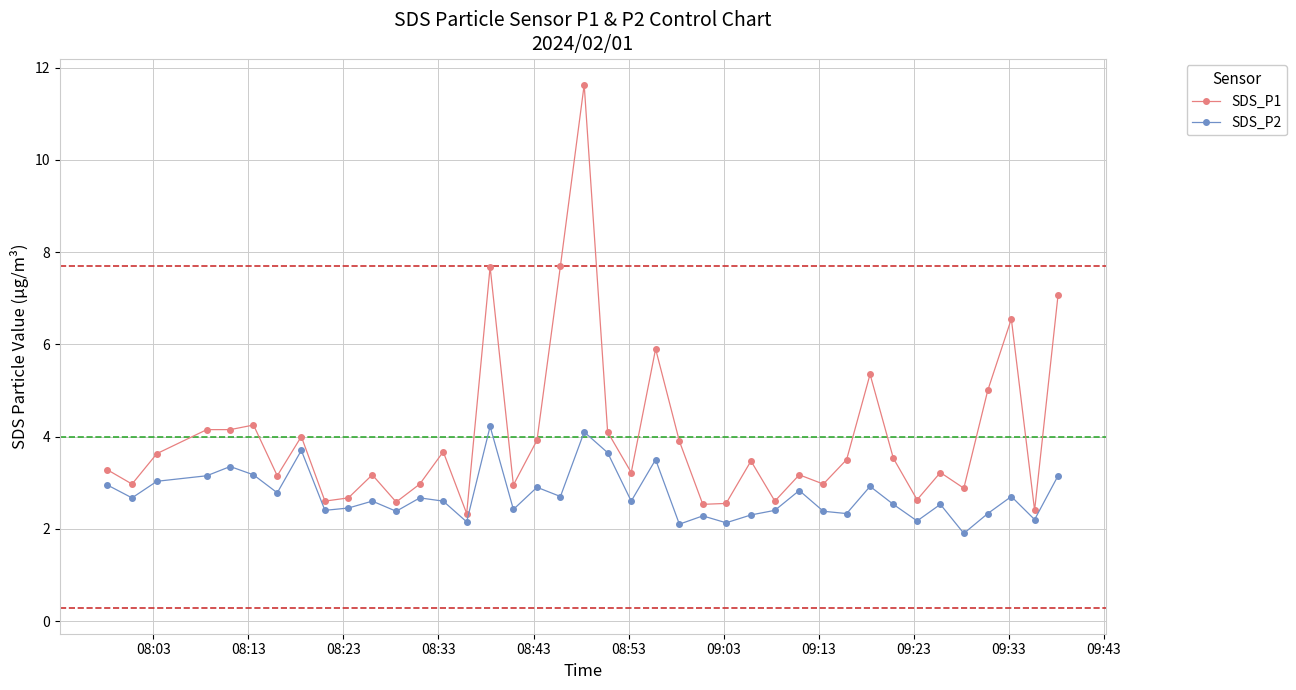

What is the value of the SDS_P1 point at the 12th from the left?

2.6